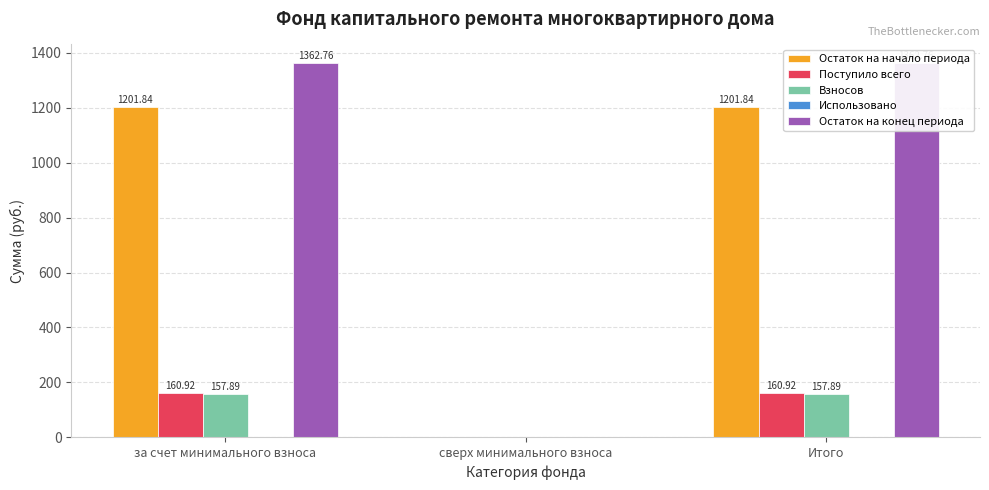

Which series changed the most between сверх минимального взноса and Итого?

Остаток на конец периода